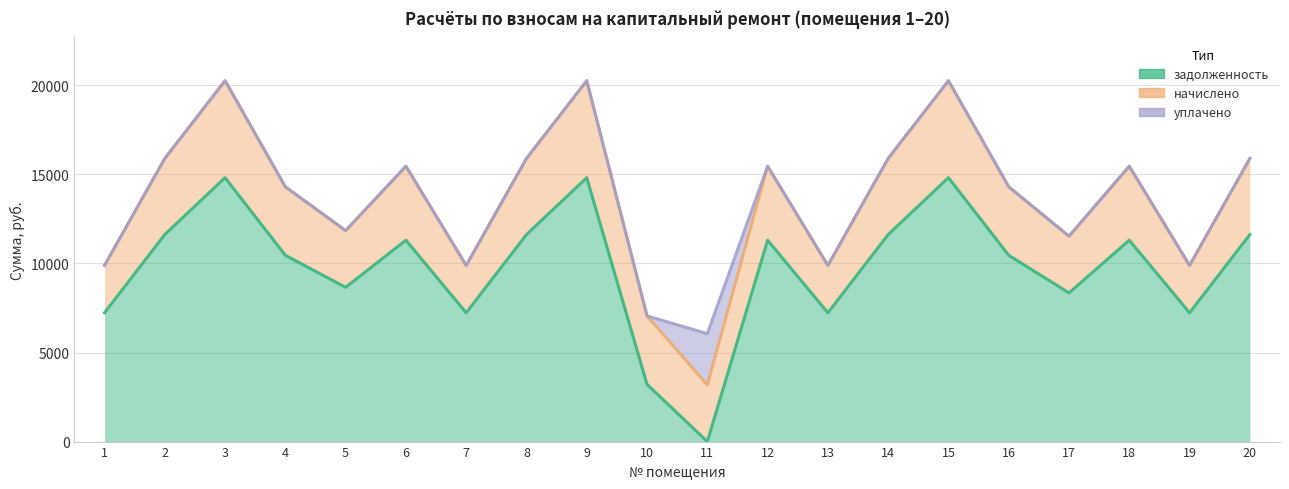

True or false: уплачено has more than 0 points higher than both neighbors.

True